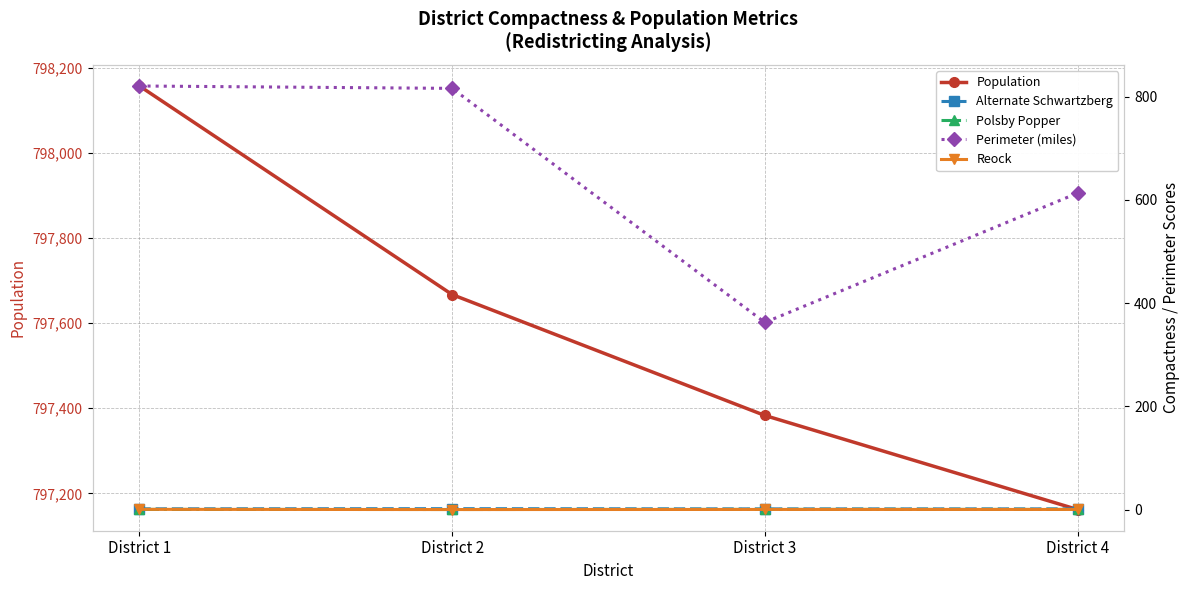

The value of Alternate Schwartzberg at District 1 is 1.5. True or false?

True